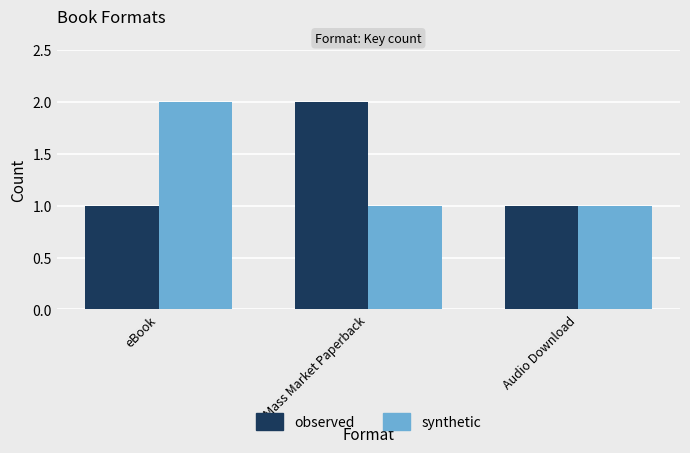

Is the value of synthetic at Mass Market Paperback greater than the value of observed at Mass Market Paperback?

No